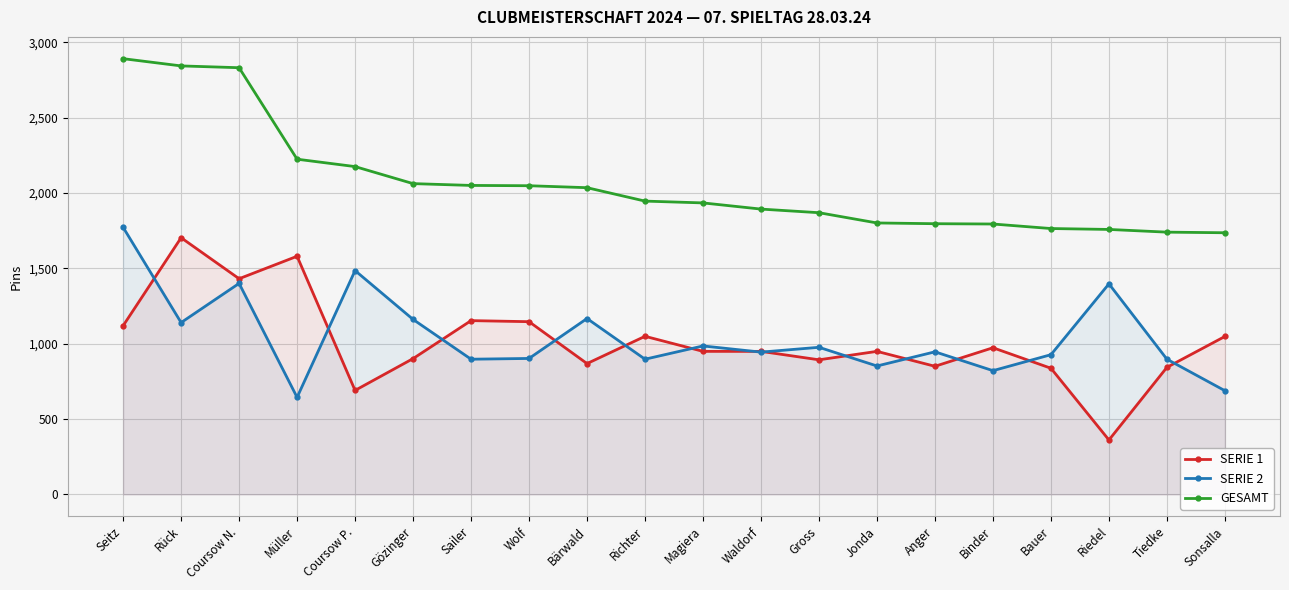

Reading left to right, transcribe all the data shown in this chart.

SERIE 1: 1119	1703	1431	1580	690	901	1153	1146	868	1049	949	949	893	949	850	973	837	361	843	1048
SERIE 2: 1772	1140	1400	644	1485	1161	897	902	1167	897	985	944	976	852	946	821	927	1397	897	688
GESAMT: 2891	2843	2831	2224	2175	2062	2050	2048	2035	1946	1934	1893	1869	1801	1796	1794	1764	1758	1740	1736